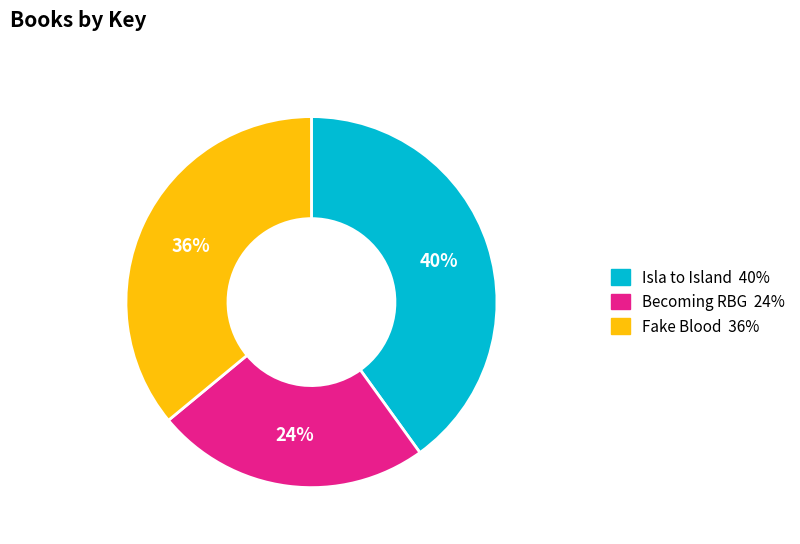

What is the ratio of the value at Becoming RBG to the value at Fake Blood?

0.7